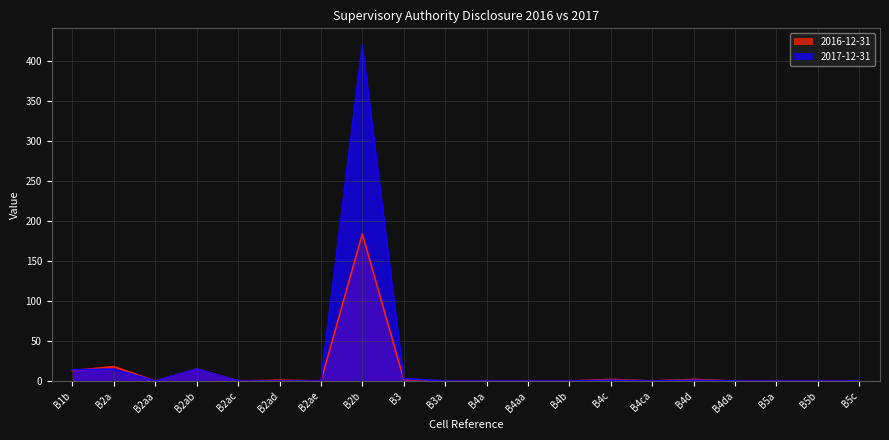

How many times do 2016-12-31 and 2017-12-31 cross each other?

1